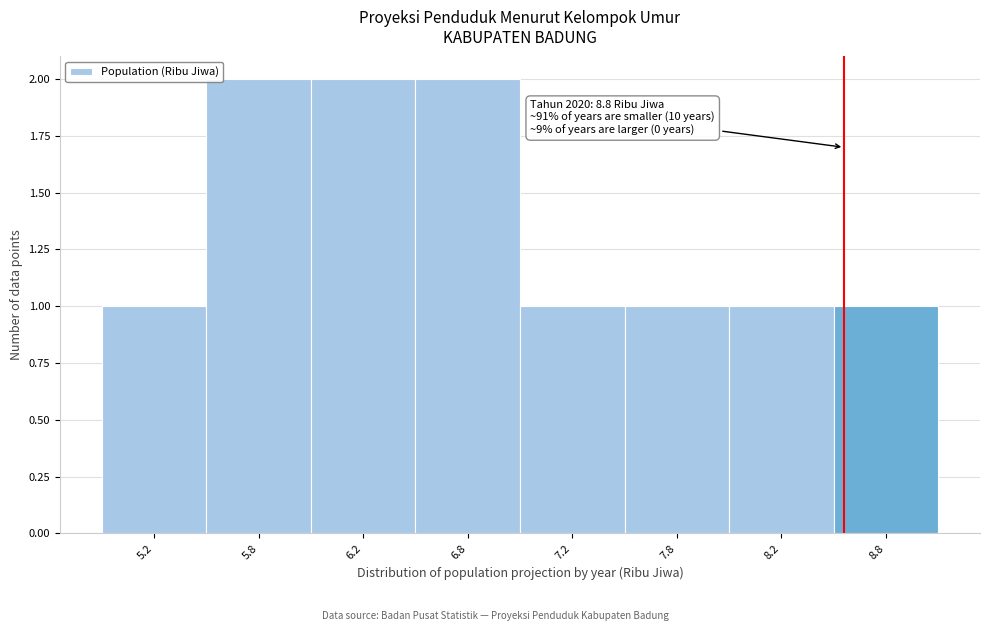

Reading left to right, what are all the values shown in this chart?

1	2	2	2	1	1	1	1